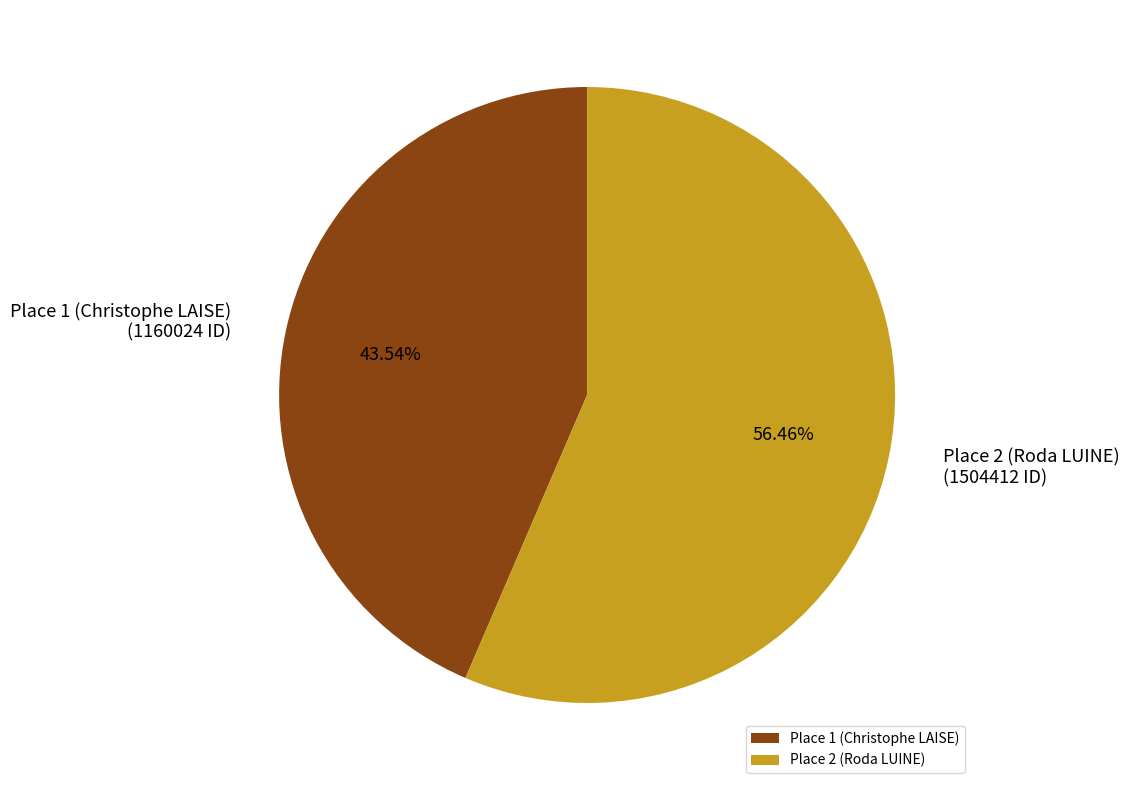

Which category accounts for the majority?

Place 2 (Roda LUINE)